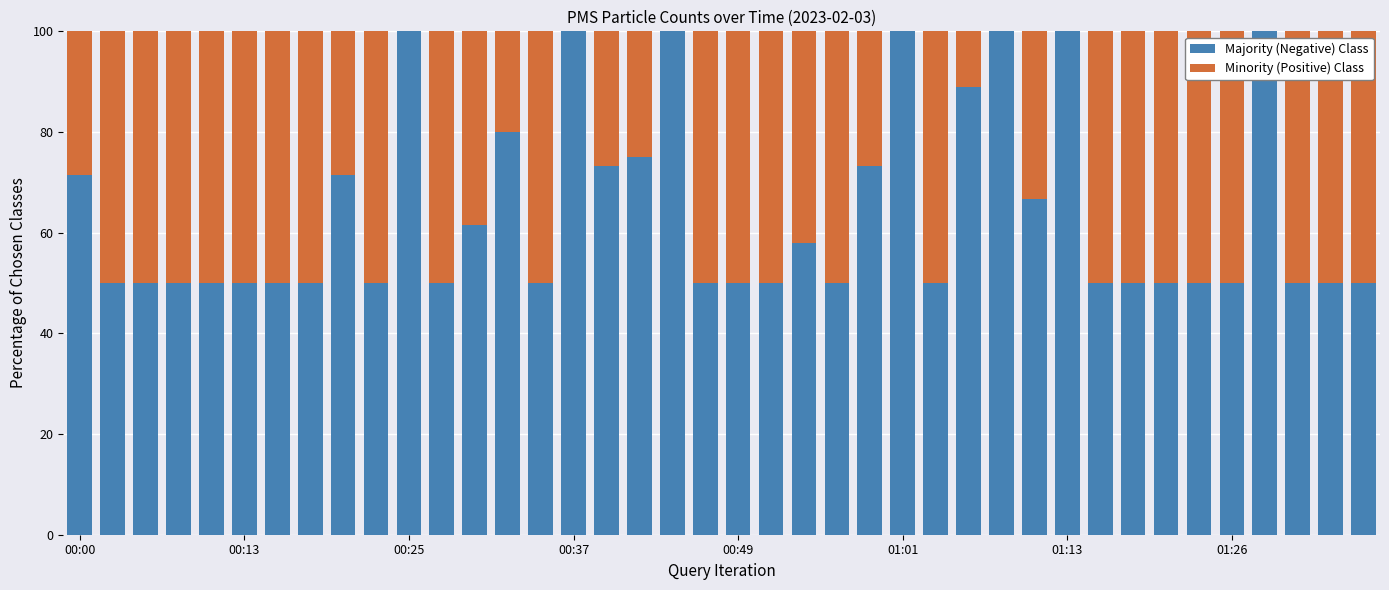

What are all the series names shown in the legend?

Majority (Negative) Class, Minority (Positive) Class